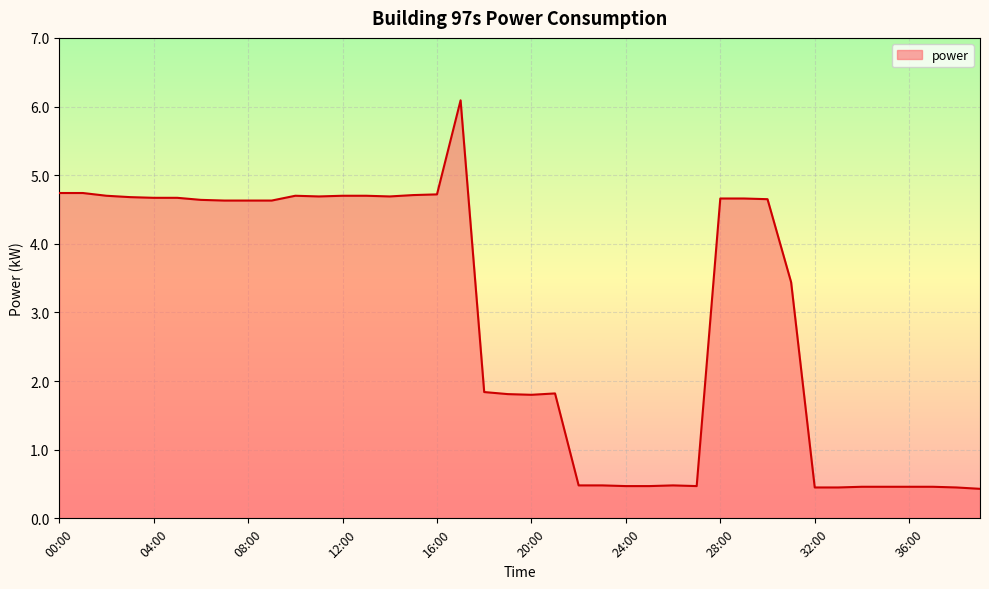

Count the number of values greater than 4.

21